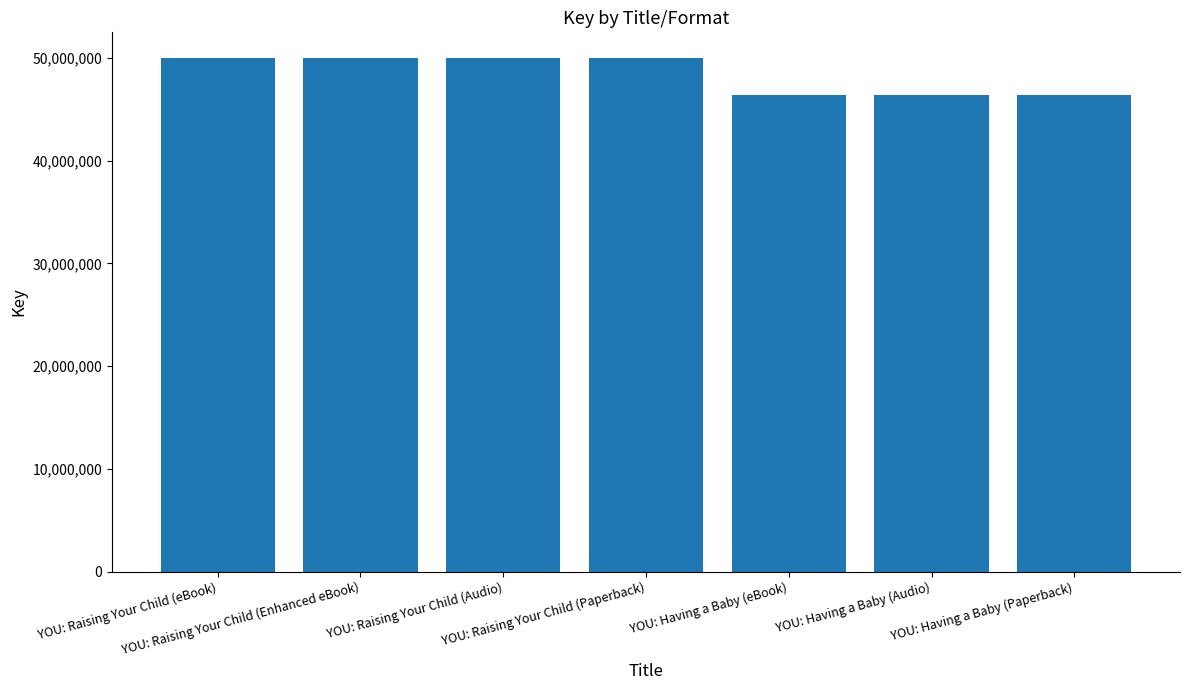

Approximately how many times larger is the value at YOU: Raising Your Child (Paperback) compared to YOU: Having a Baby (eBook)?

1.1